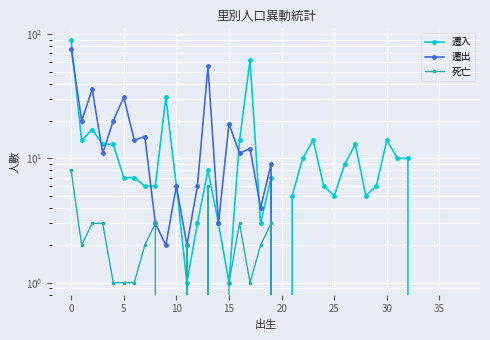

At 25, list the series in order from smallest to largest.

死亡, 遷入, 遷出